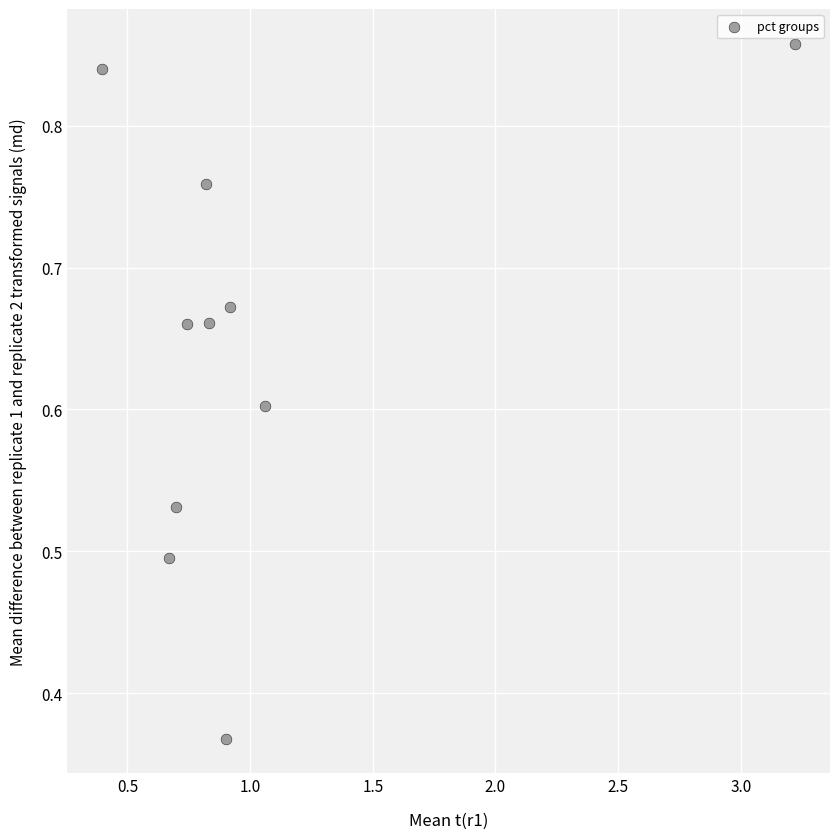

What is the average Y value?

0.6